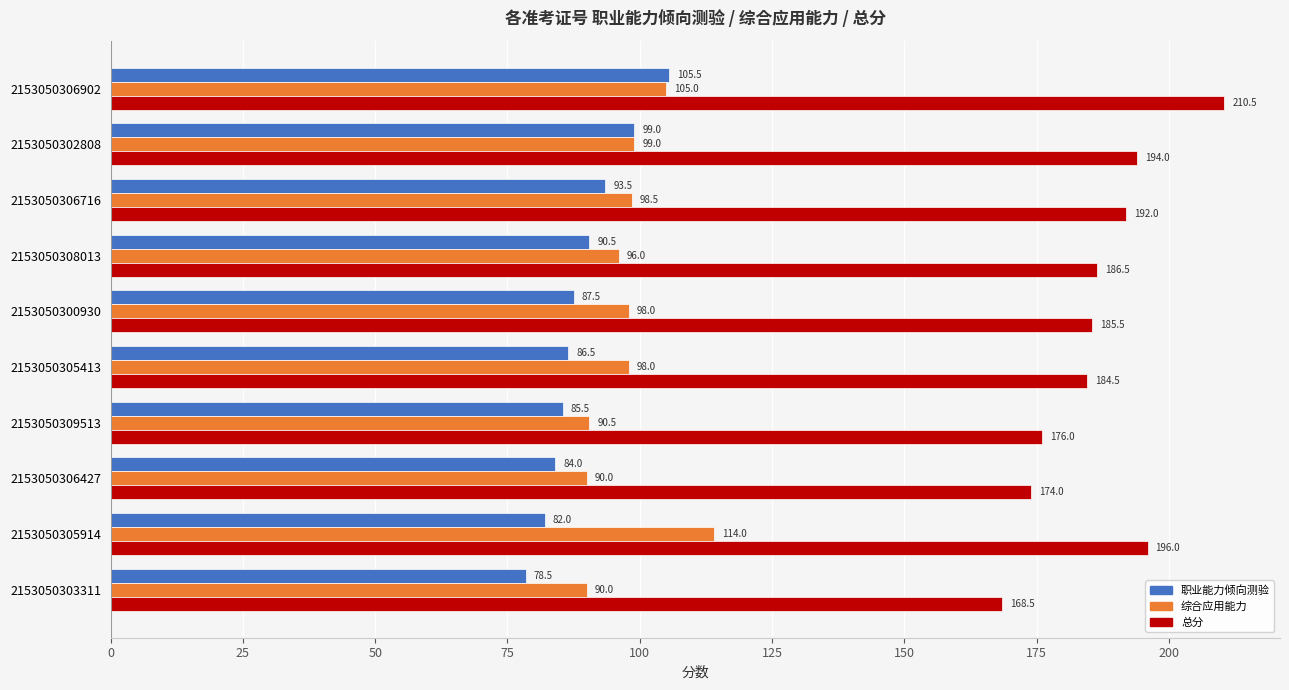

List the series in order of their peak value, highest first.

总分, 综合应用能力, 职业能力倾向测验